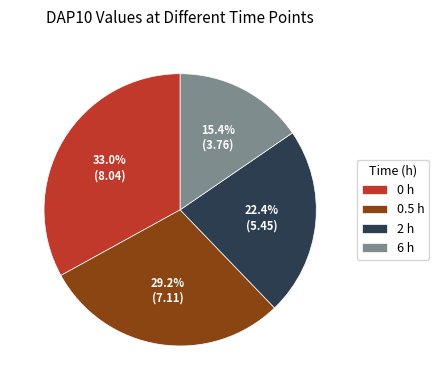

What percentage is the 0.5 h slice, to the nearest percent?

29%